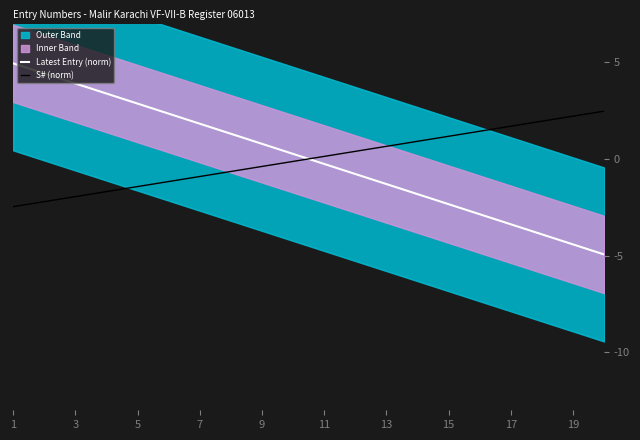

Reading right to left, what are all the values shown in this chart?

Latest Entry (norm): -4.9	-4.4	-3.9	-3.4	-2.9	-2.3	-1.8	-1.3	-0.8	-0.3	0.3	0.8	1.3	1.8	2.3	2.9	3.4	3.9	4.4	4.9
S# (norm): 2.5	2.2	2.0	1.7	1.4	1.2	0.9	0.7	0.4	0.1	-0.1	-0.4	-0.7	-0.9	-1.2	-1.4	-1.7	-2.0	-2.2	-2.5